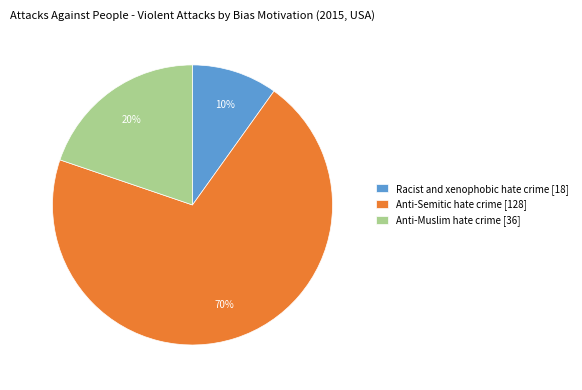

Which category accounts for the majority?

Anti-Semitic hate crime [128]